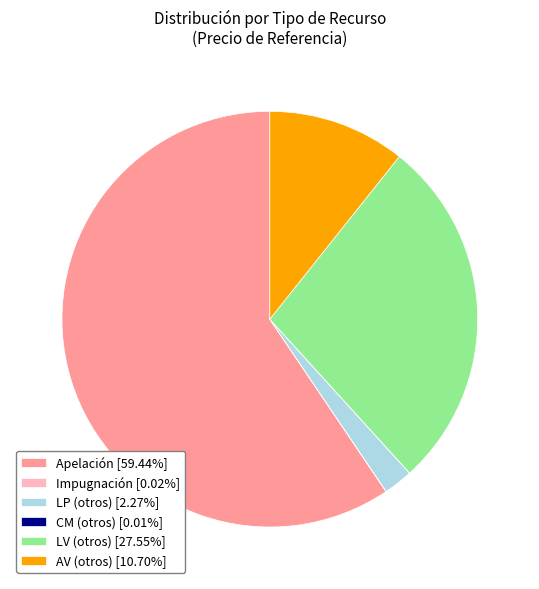

The AV slice represents 22% of the pie. True or false?

False